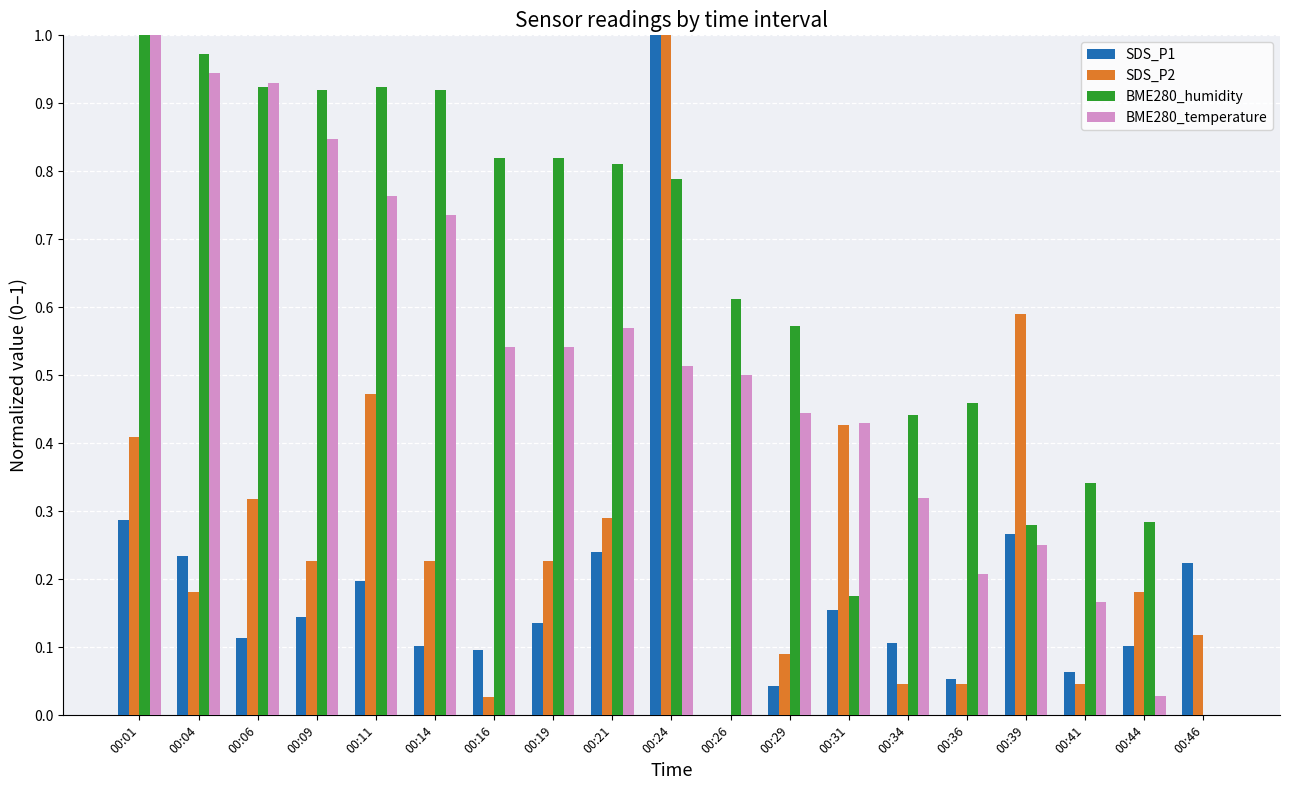

The SDS_P2 series shows 0.1 at 00:09. True or false?

False